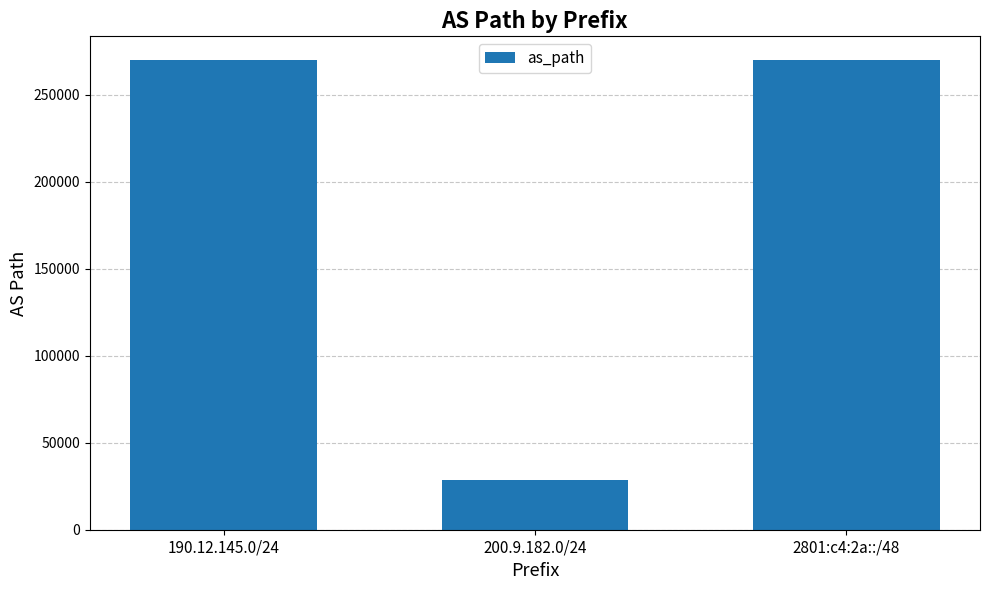

Is it true that the value at 190.12.145.0/24 is 270127?

True